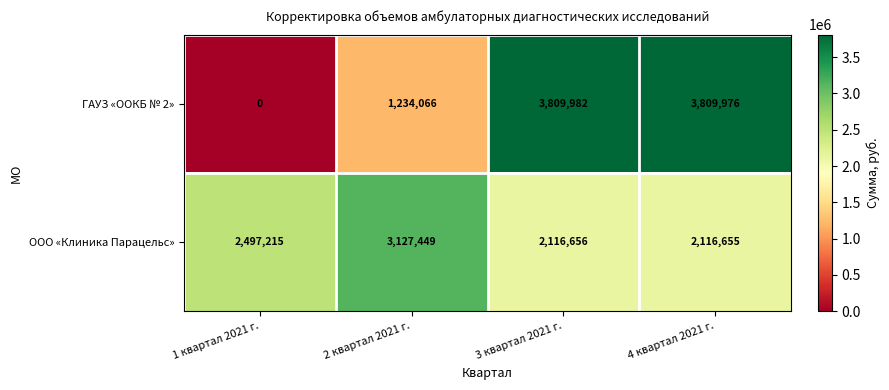

List the series in order of their overall mean, highest first.

ООО «Клиника Парацельс», ГАУЗ «OOКБ № 2»